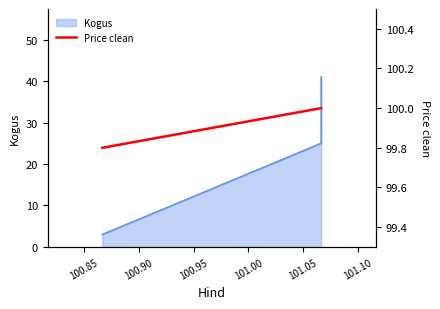

True or false: the data shows 176.8 at 100.90.

False